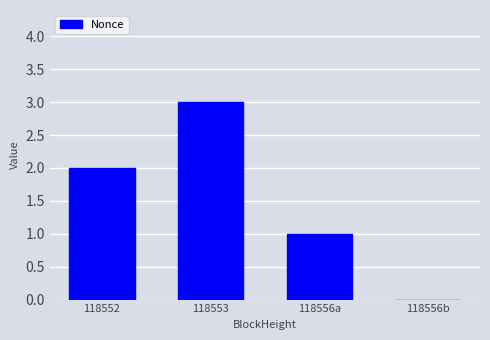

Count the values in the range 1 to 3.

3